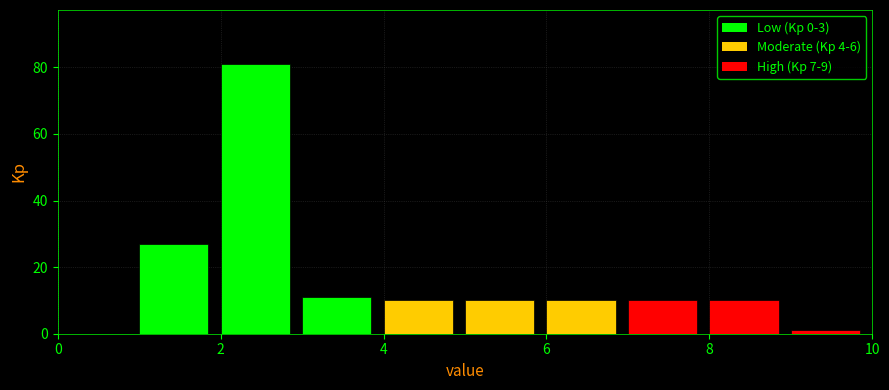

Reading left to right, transcribe this chart: for each bar, give the range it covers on the x-axis and its height. The values are not printed on the chart, so give them approximately, as read against the axis.

0 to 1: 0
1 to 2: 28
2 to 3: 82
3 to 4: 12
4 to 5: 10
5 to 6: 10
6 to 7: 10
7 to 8: 10
8 to 9: 10
9 to 10: under 2